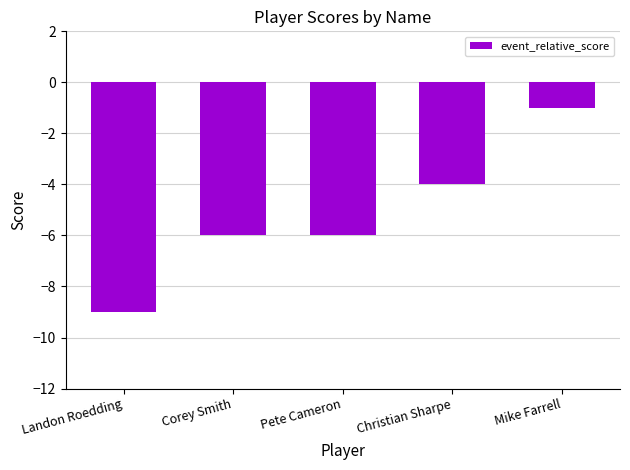

Reading left to right, what are all the values shown in this chart?

Landon Roedding=-9	Corey Smith=-6	Pete Cameron=-6	Christian Sharpe=-4	Mike Farrell=-1